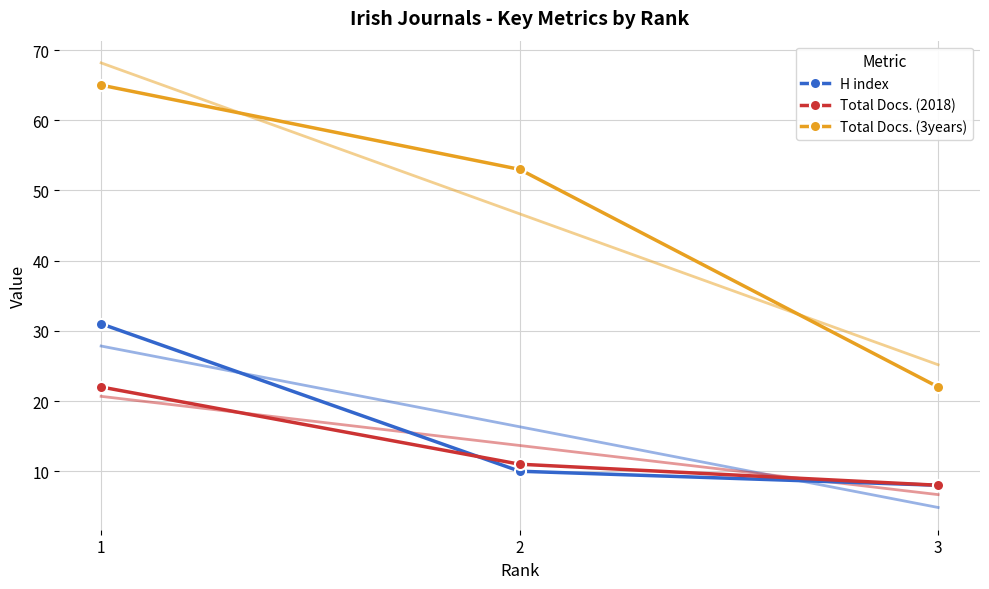

How many Total Docs. (3years) values are between 22 and 65?

3